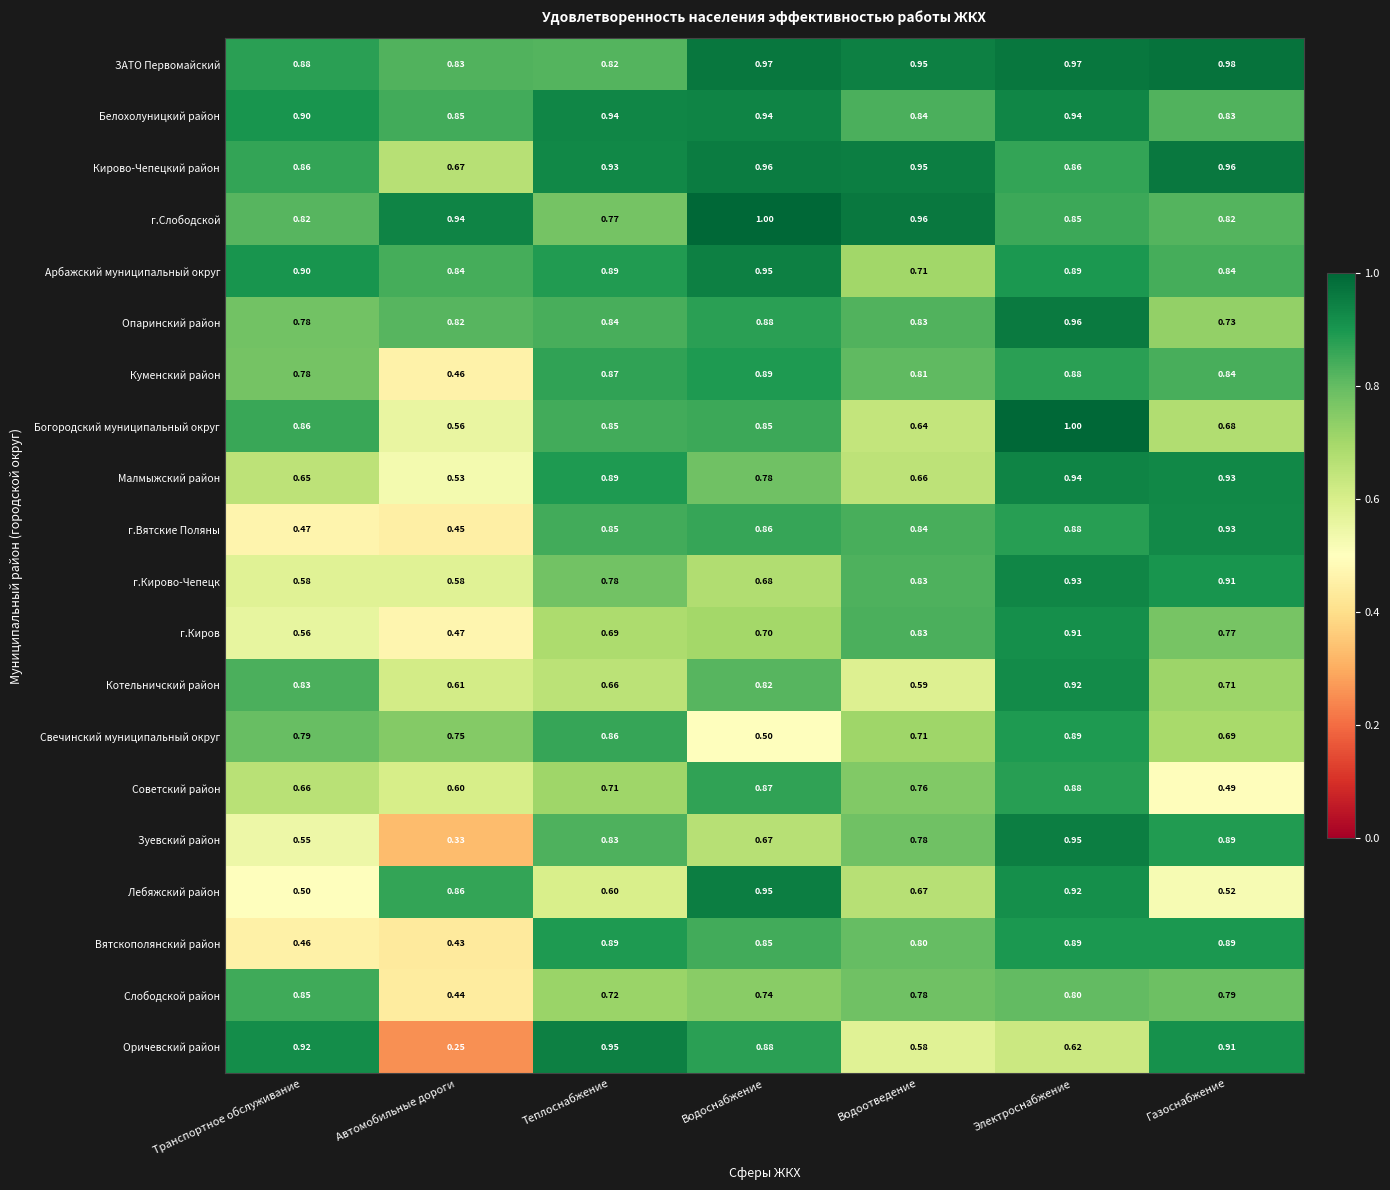

Between Транспортное обслуживание and Электроснабжение, which series saw the biggest shift?

Вятскополянский район